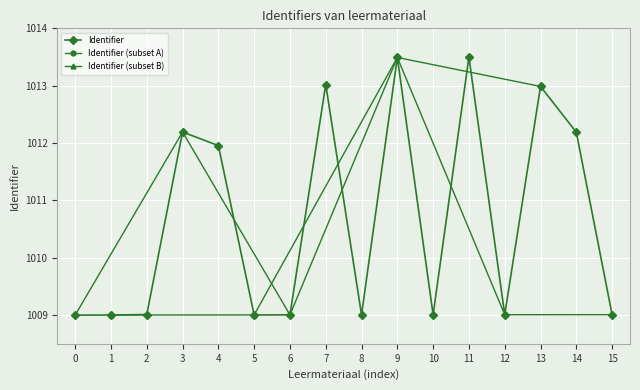

The value of Identifier at 2 is 579.8. True or false?

False